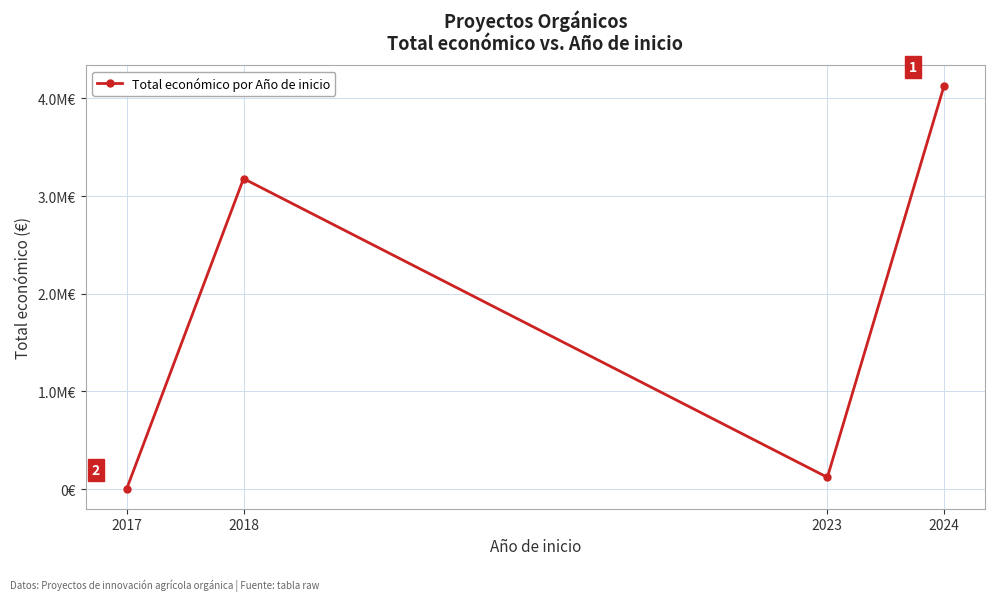

What is the smallest value displayed?

5000